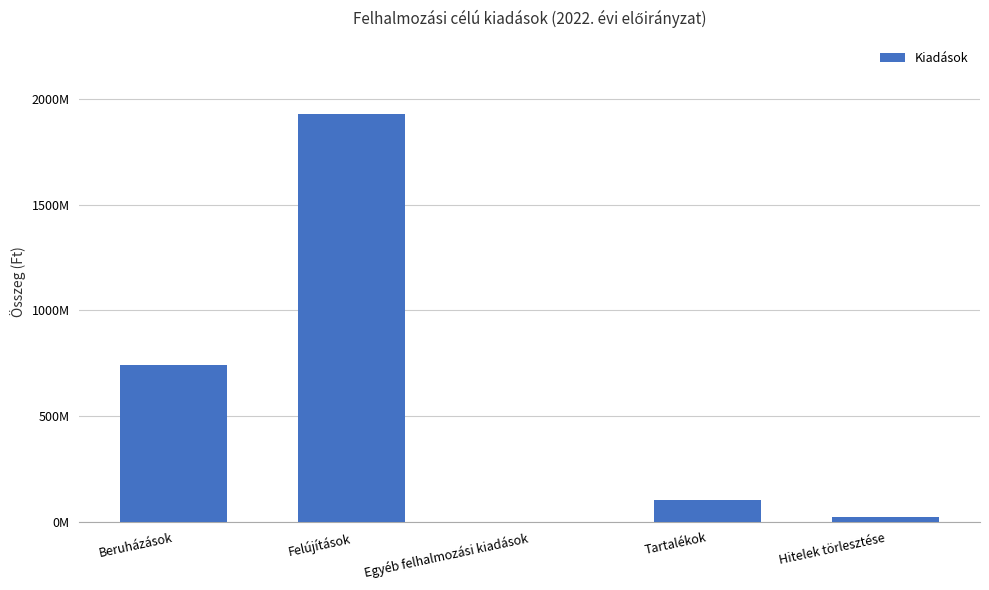

Reading right to left, what are all the values shown in this chart?

22728296	103662486	1907277	1926345224	739514615